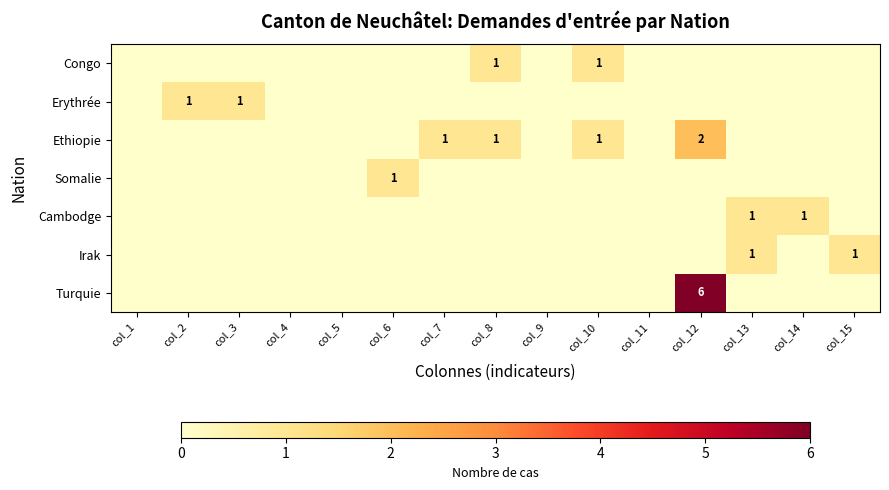

What is the sum of all Congo values?

2